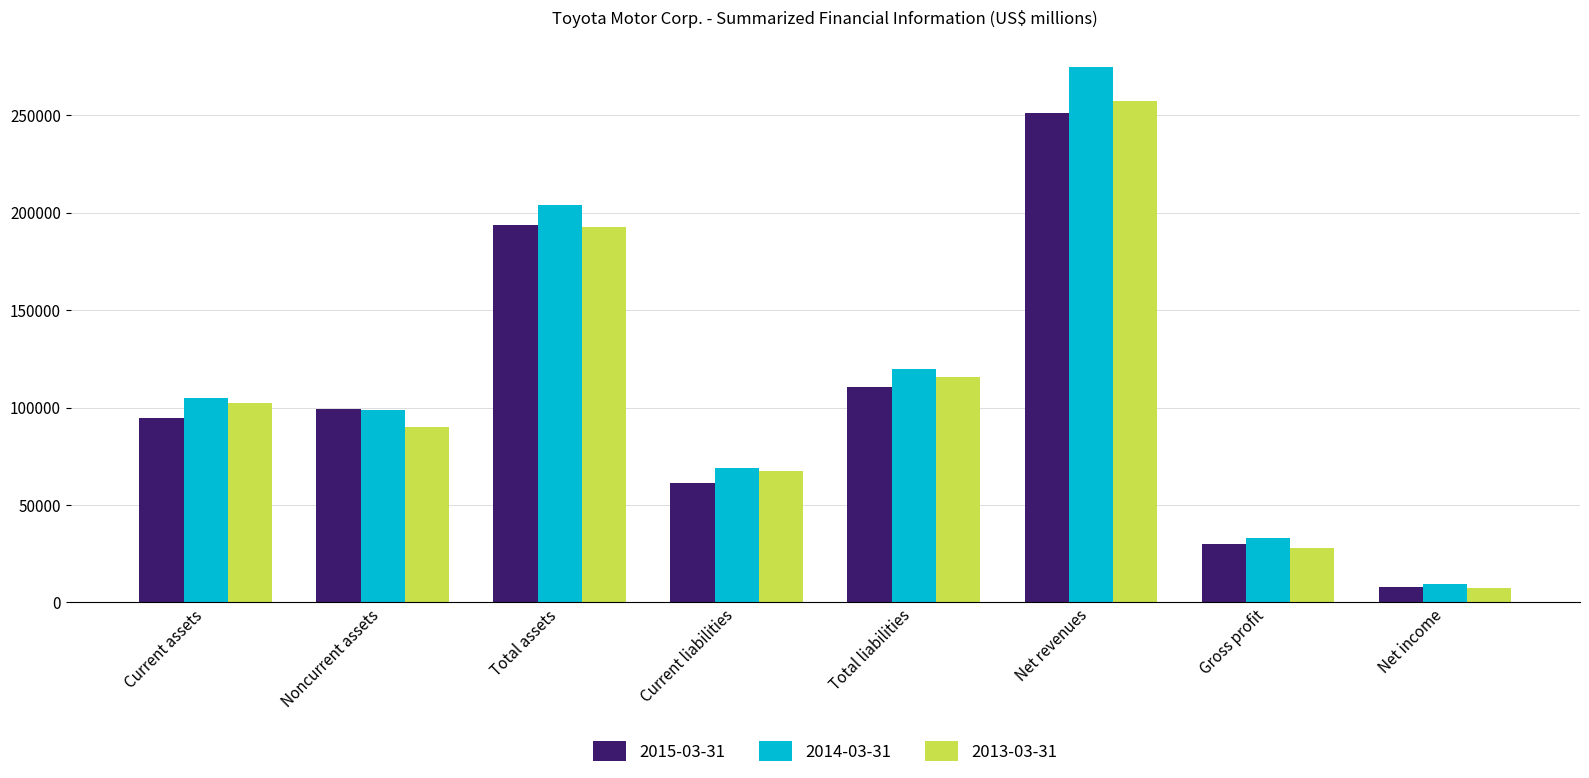

What is the value of the 2015-03-31 bar at the 5th from the left?

110837